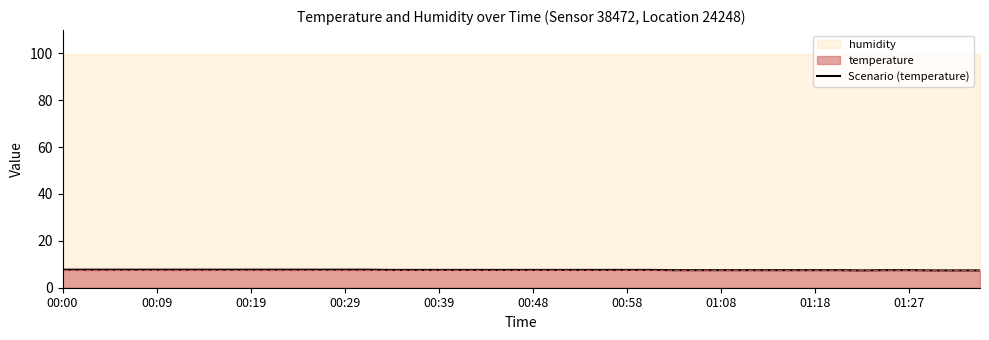

The value of Scenario (temperature) at 00:29 is 11.7. True or false?

False